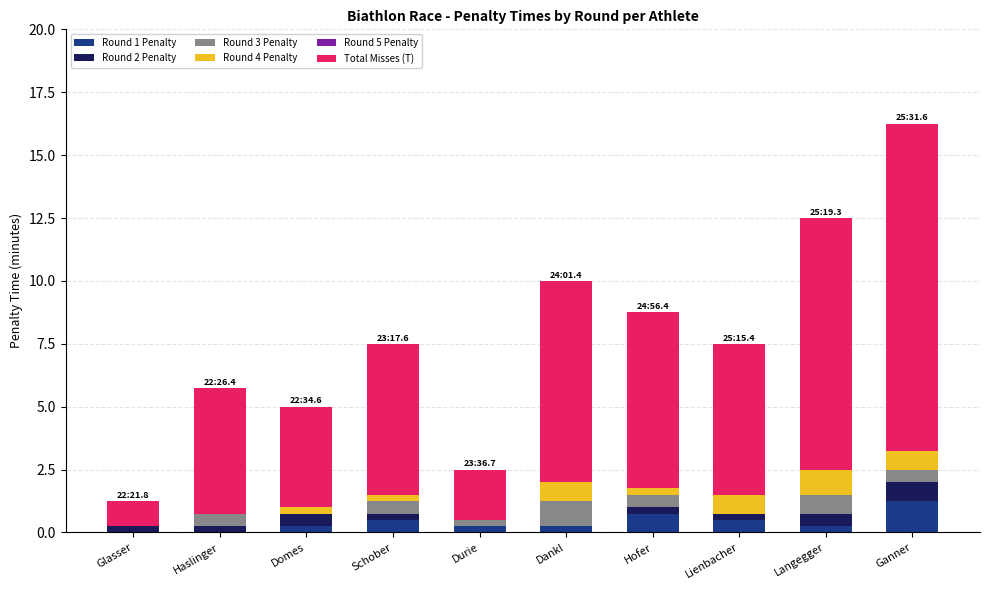

At which category is the sum across all series the highest?

Ganner